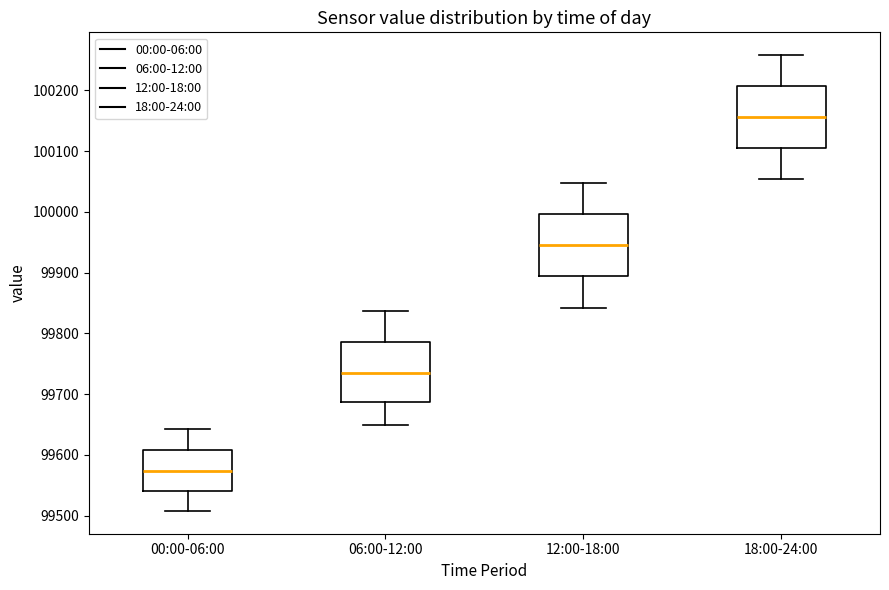

Which box's median line is the lowest?

00:00-06:00